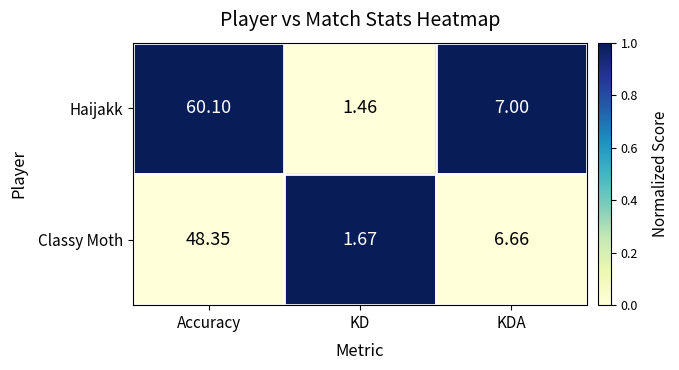

Between Accuracy and KD, which series saw the biggest shift?

Haijakk